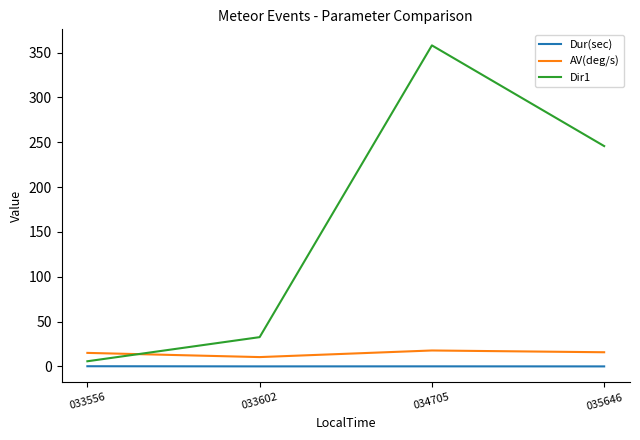

Does the chart have visible grid lines?

No